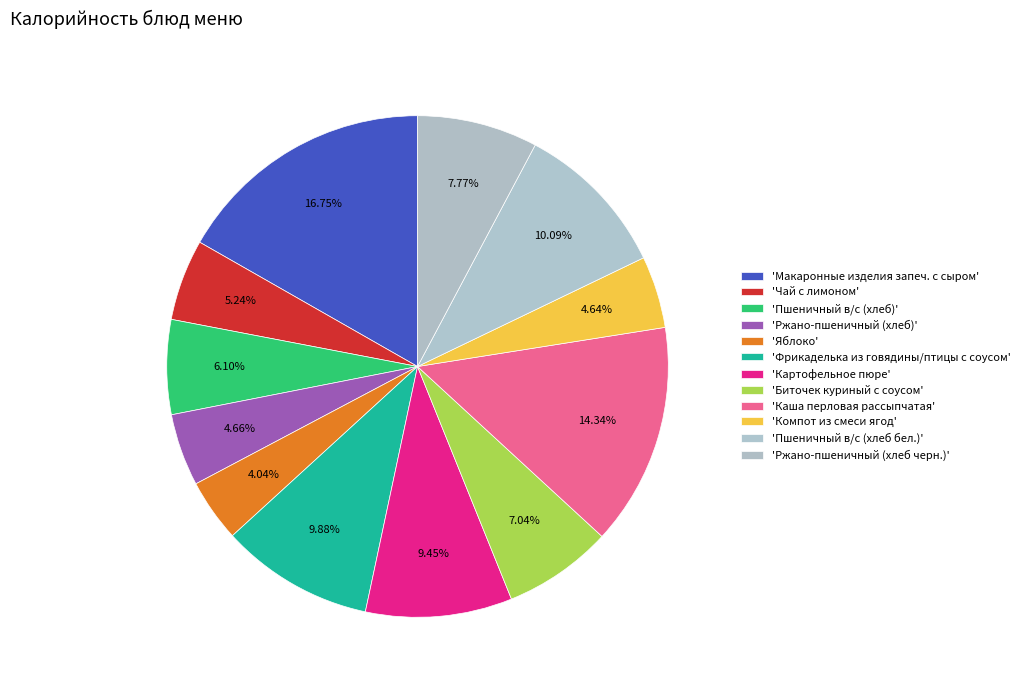

Count the number of slices in the pie.

12